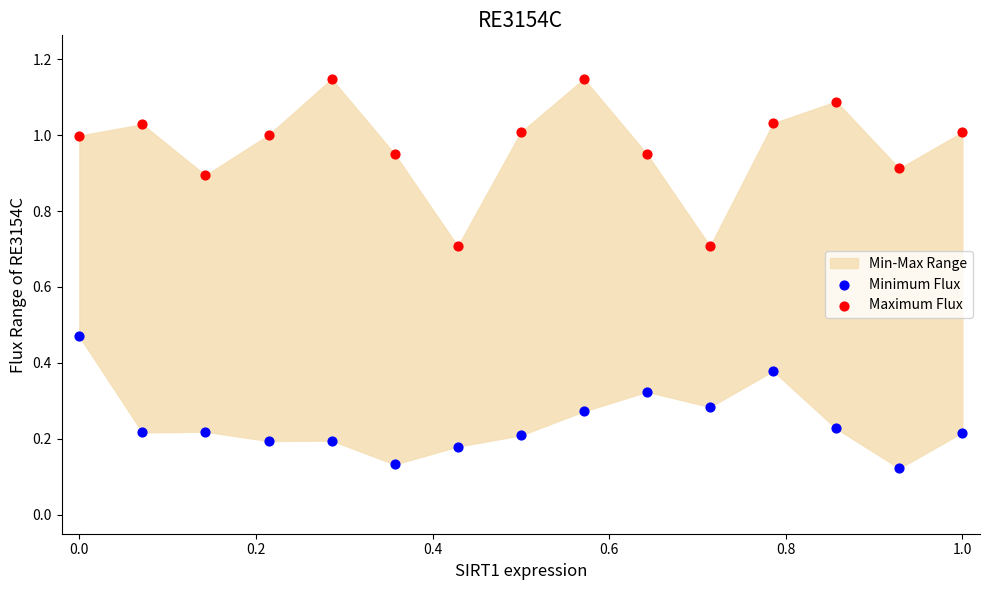

Which series reaches the maximum Y coordinate?

Maximum Flux